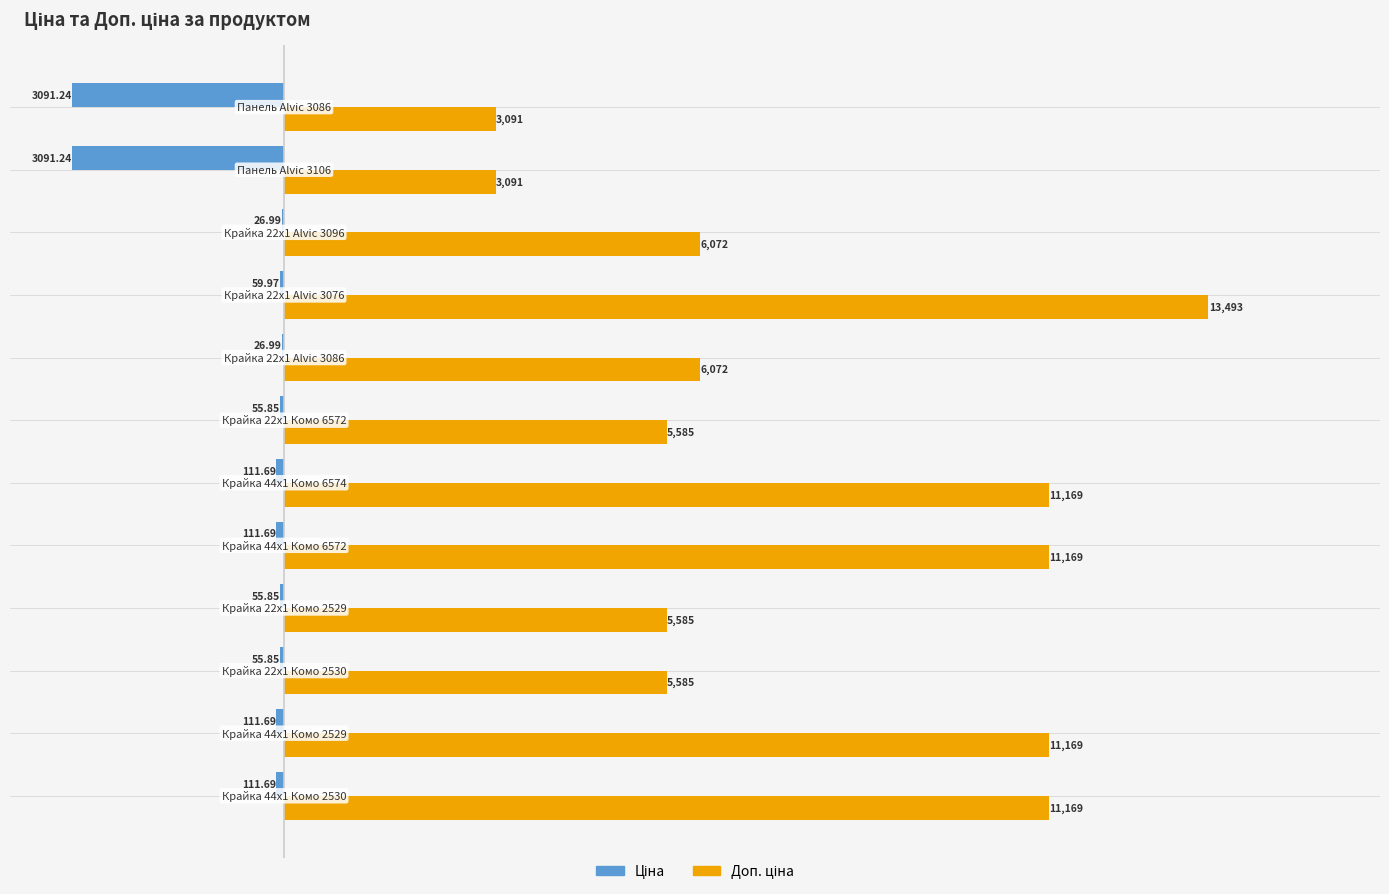

At how many categories does at least one series exceed 13424?

1